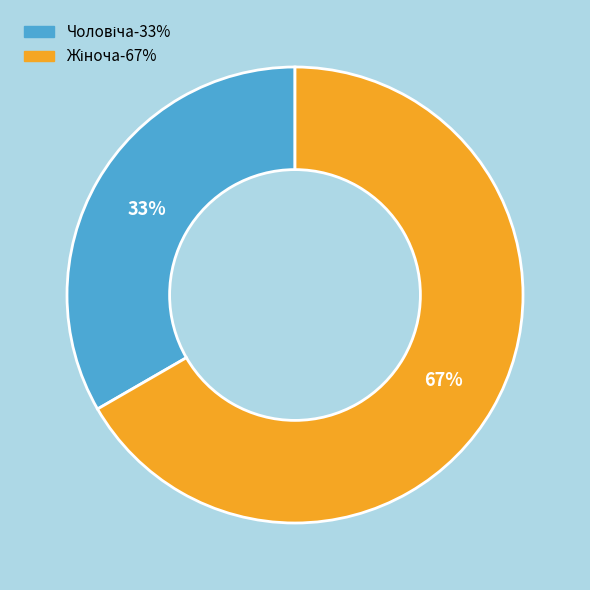

Does any single category account for the majority?

Yes